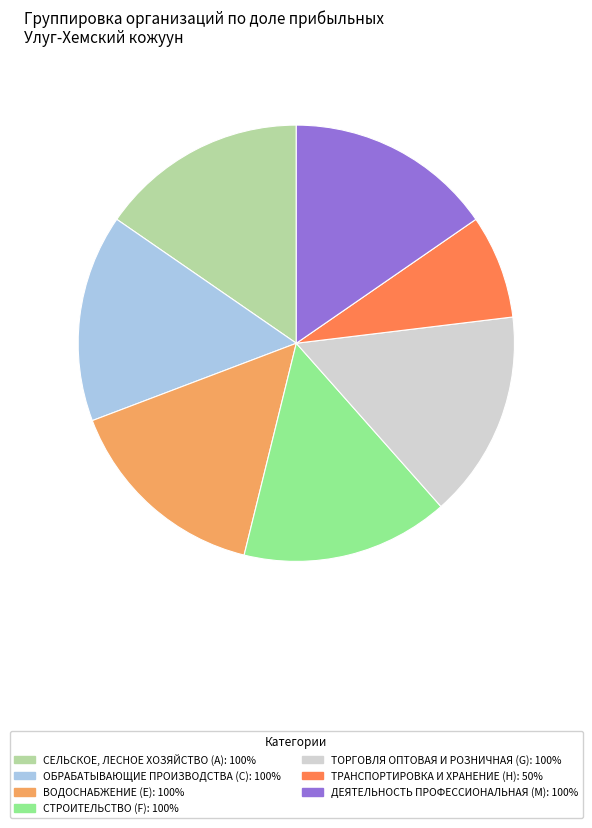

Which slice is the smallest?

ТРАНСПОРТИРОВКА И ХРАНЕНИЕ (H): 50%